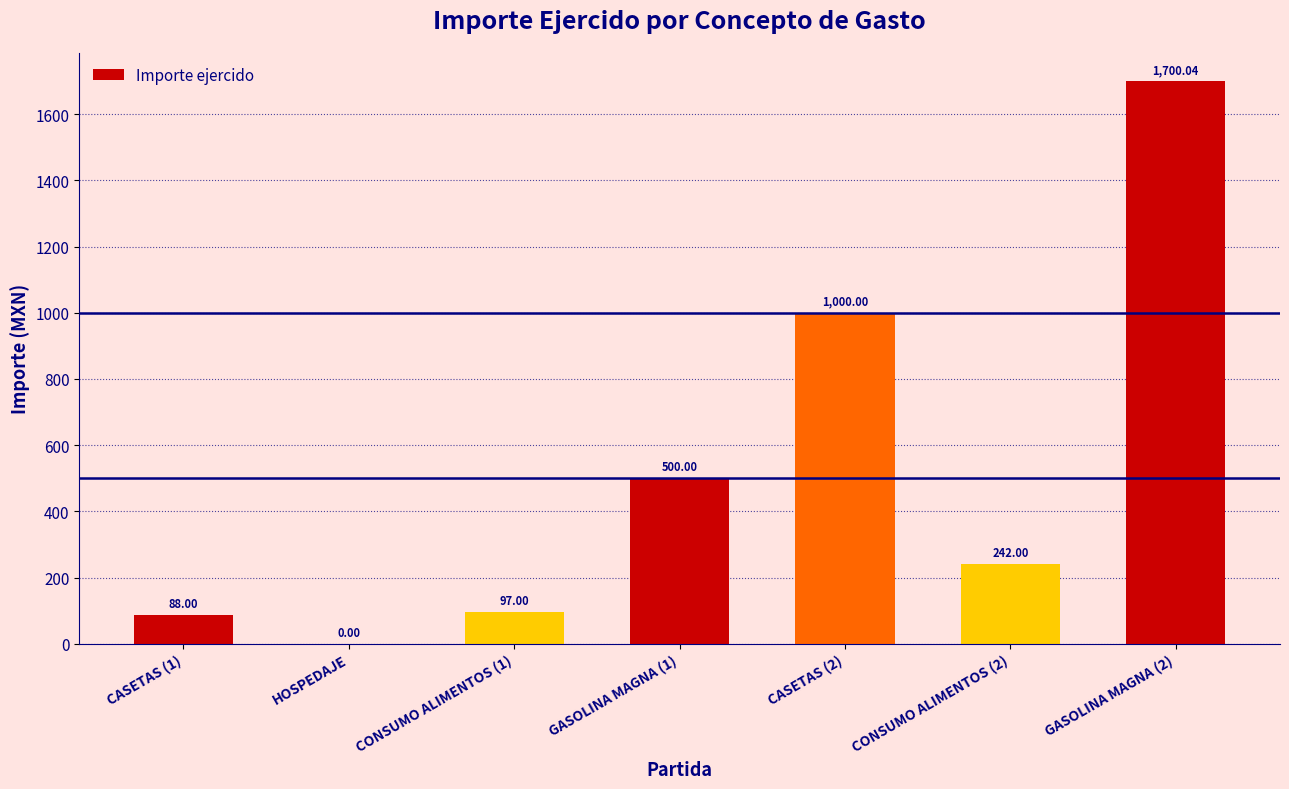

What is the ratio of the value at CONSUMO ALIMENTOS (1) to the value at GASOLINA MAGNA (1)?

0.2